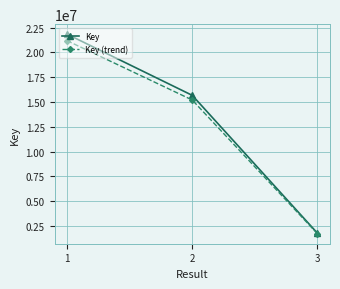

Read the Key (trend) value at 2.

15205613.3